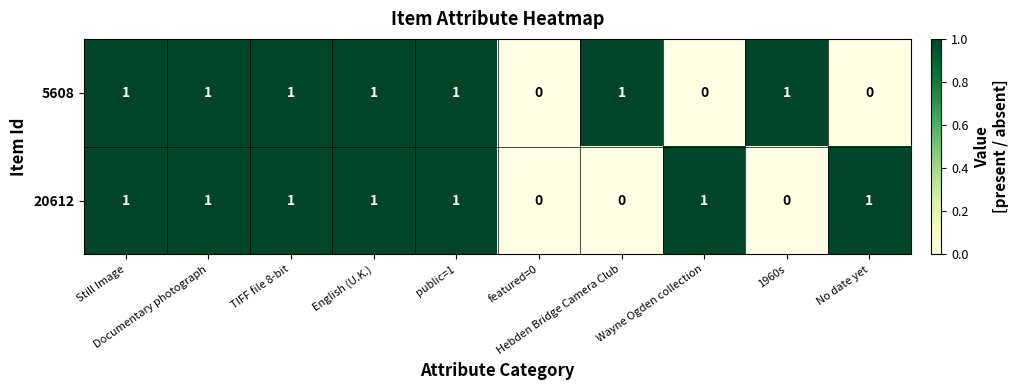

Count the 20612 values in the range 0 to 1.

10